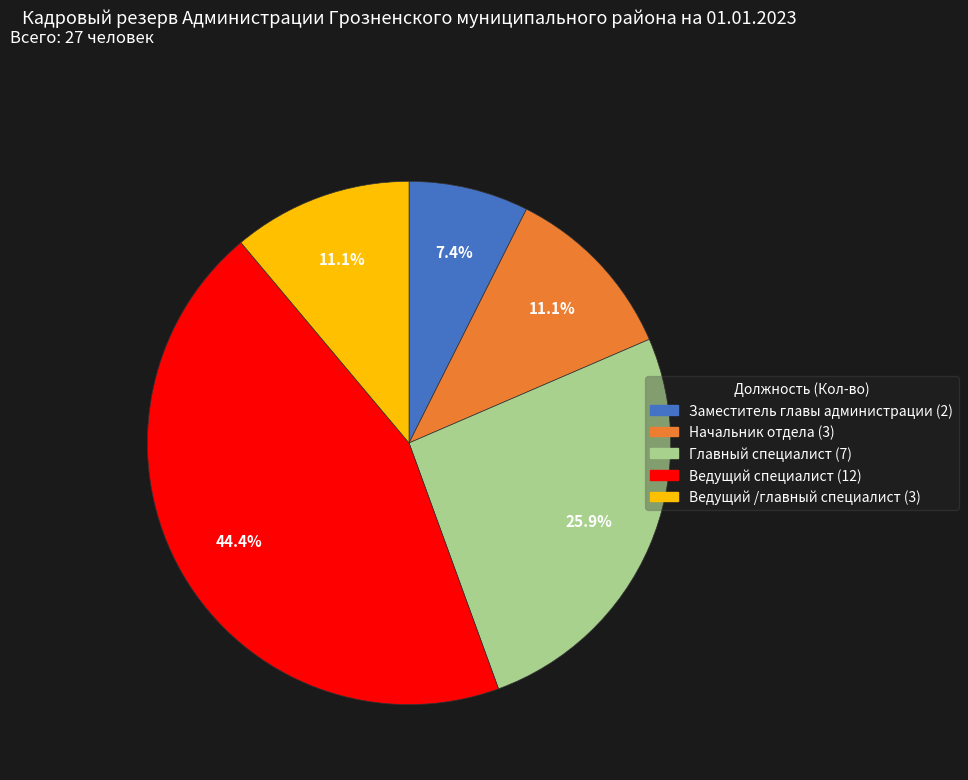

To the nearest percent, what percentage of the pie is Заместитель главы администрации?

7%